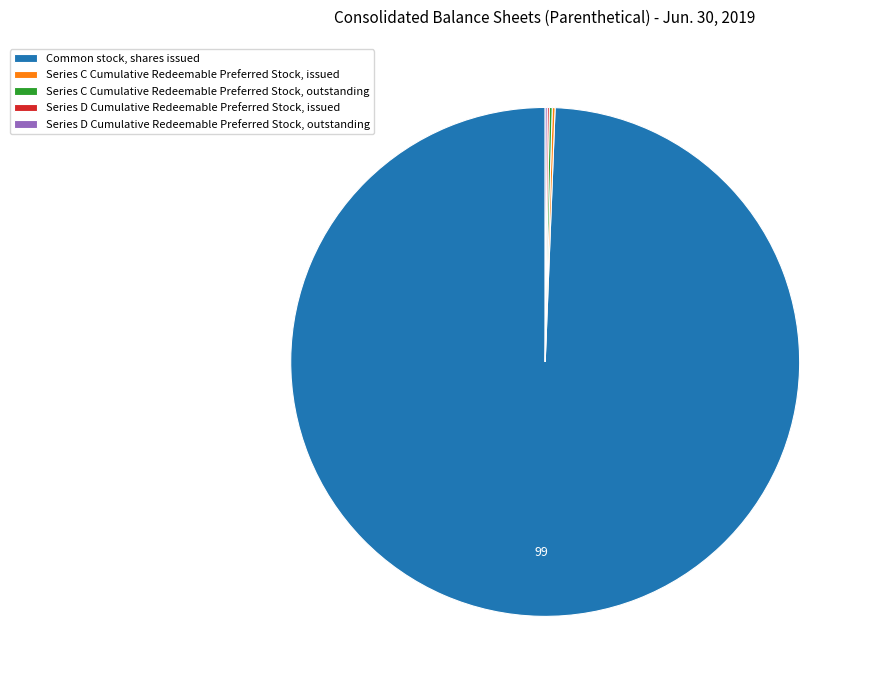

Which slice represents more than half of the pie?

Common stock, shares issued